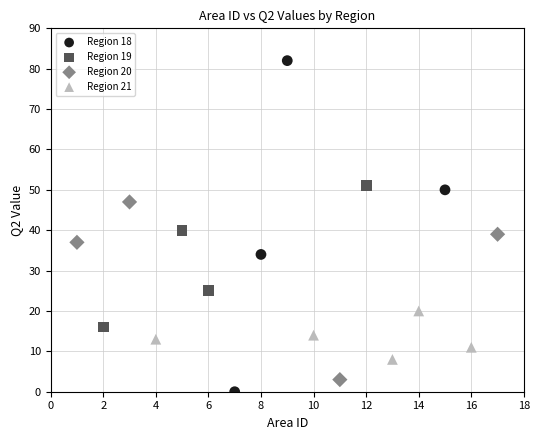

What are all the series names shown in the legend?

Region 18, Region 19, Region 20, Region 21